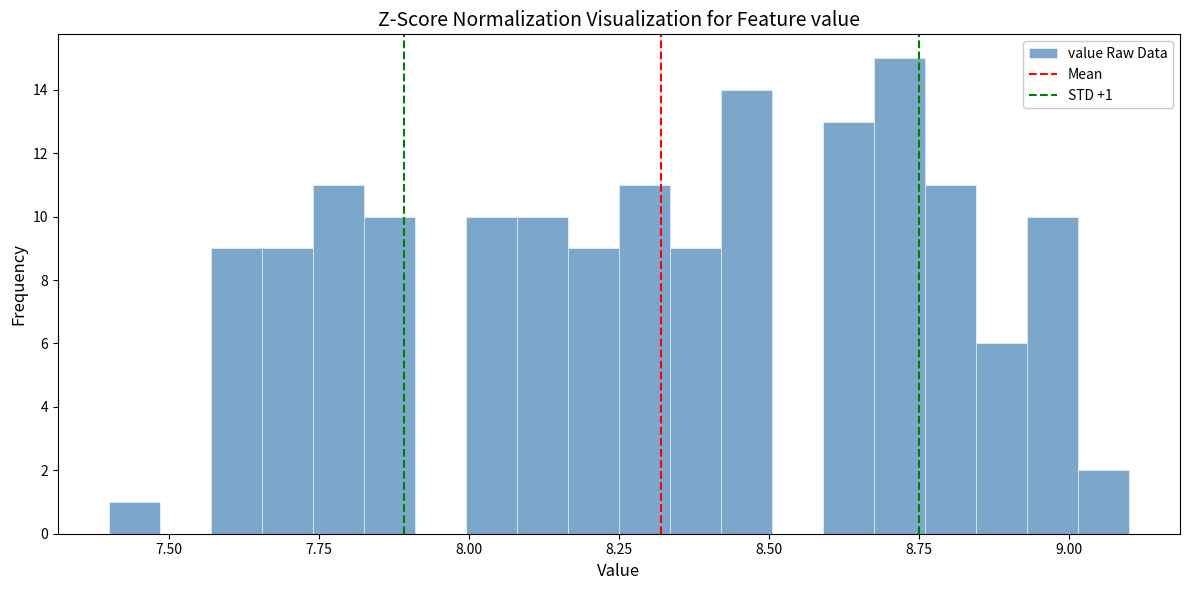

Around what value on the x-axis is the tallest bar? Give the approximate position of its centre, as read against the axis.

8.70